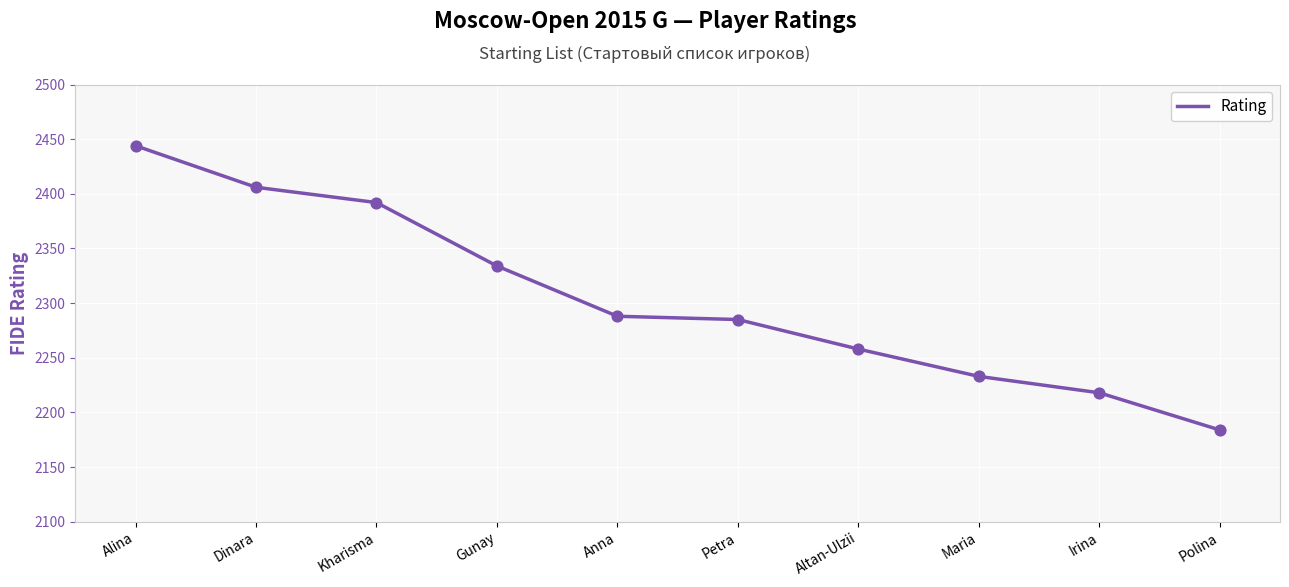

What is the change in value from Kharisma to Altan-Ulzii?

-134